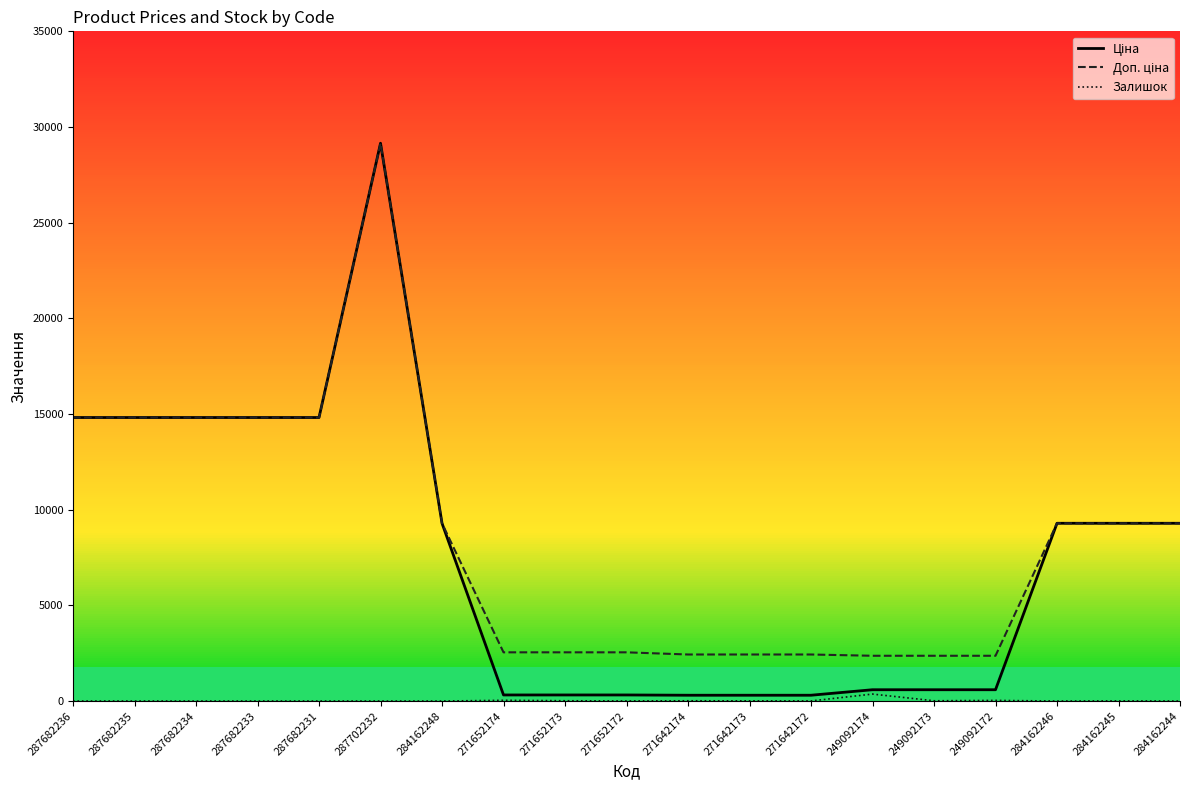

What is the maximum value shown in the chart?

29152.3